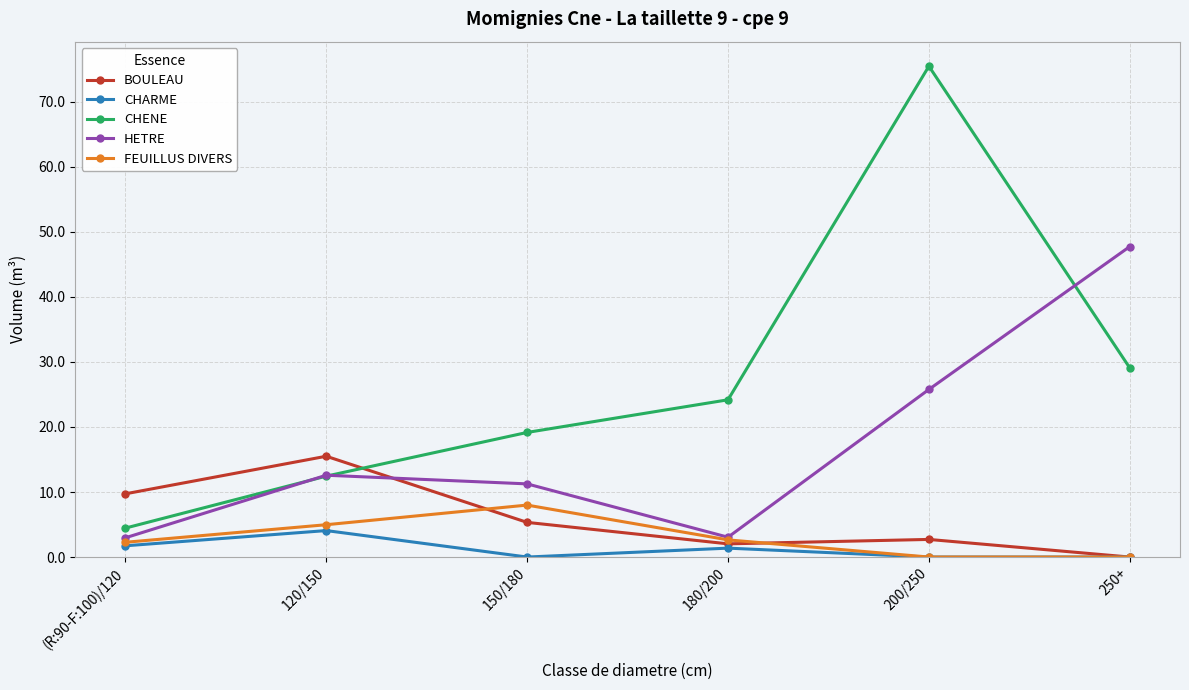

The value of FEUILLUS DIVERS at 120/150 is 5.0. True or false?

True